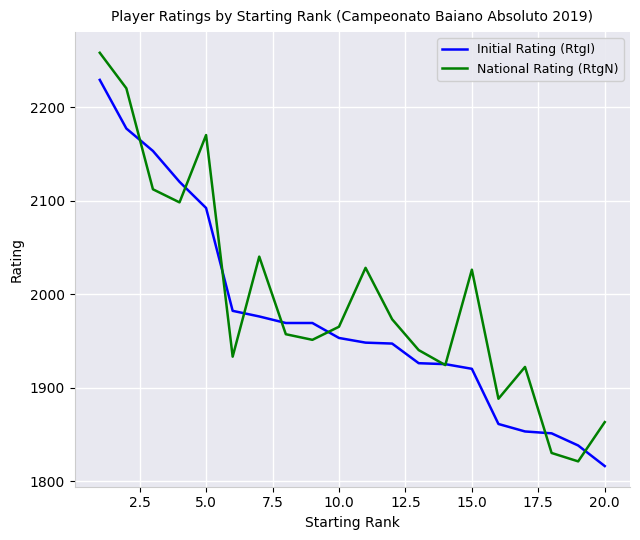

Rank the series by their maximum value, from highest to lowest.

National Rating (RtgN), Initial Rating (RtgI)